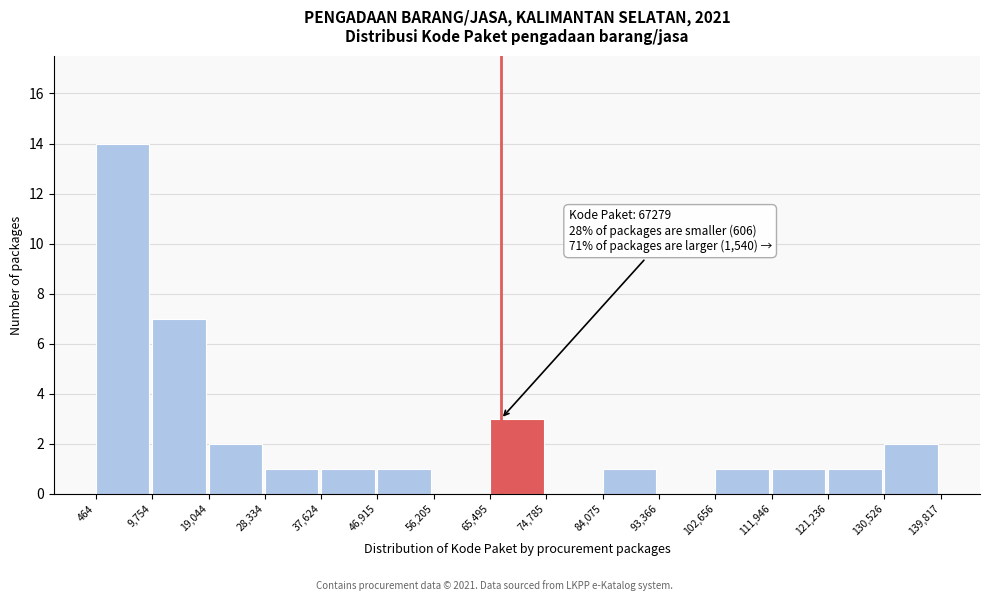

Over which range of the x-axis is the bar tallest?

464 to 9,754